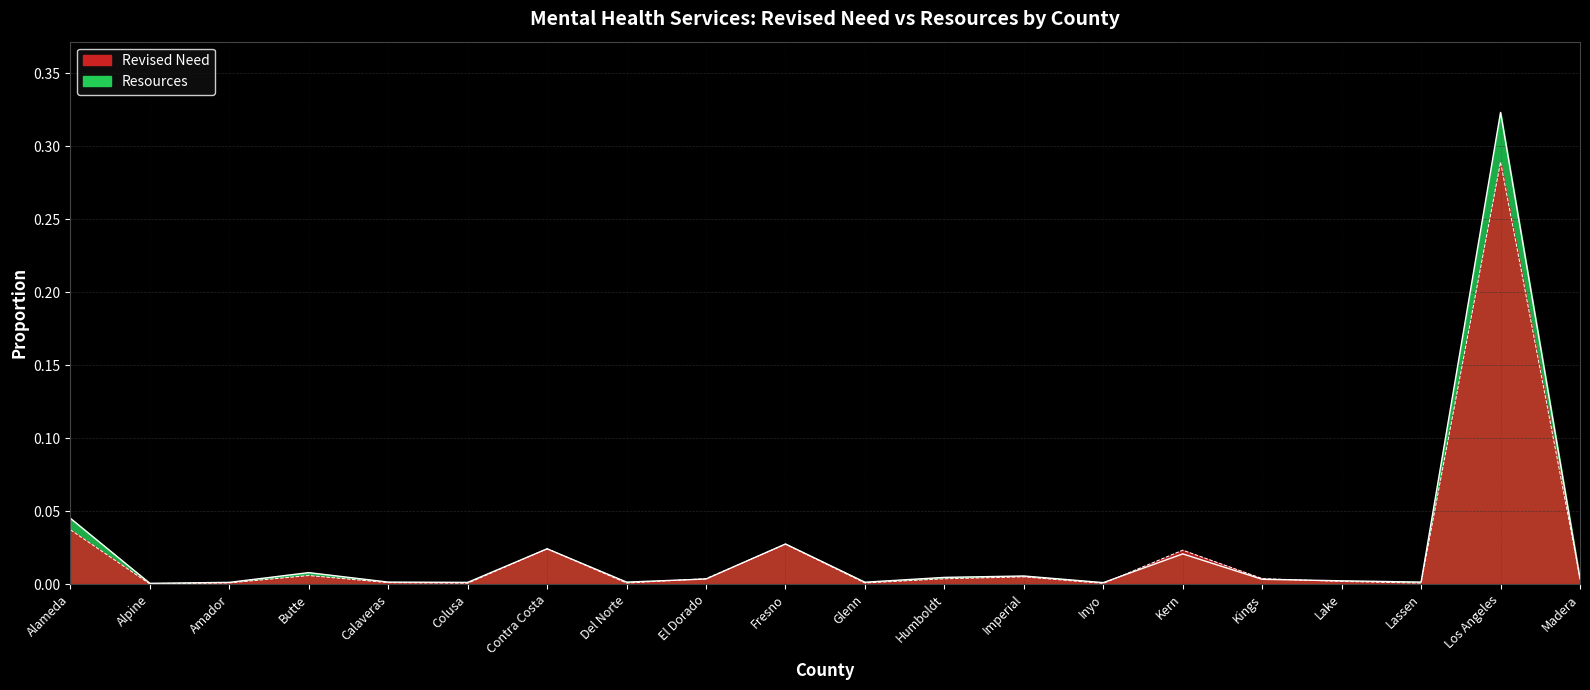

At Fresno, list the series in order from largest to smallest.

Resources, Revised Need